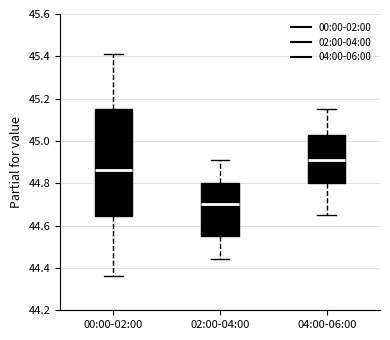

Which box has the highest median line?

04:00-06:00